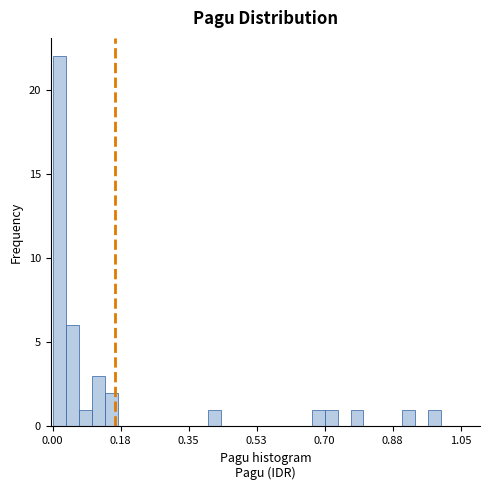

Read against the x-axis, roughly where is the centre of the tallest bar?

0.02